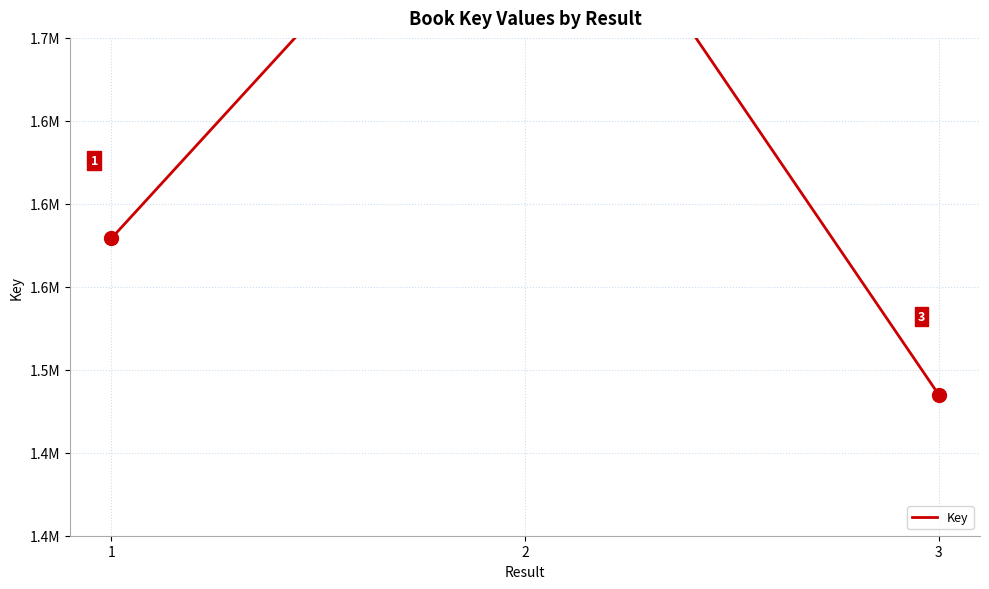

List the labels in order of value, smallest first.

3, 1, 2